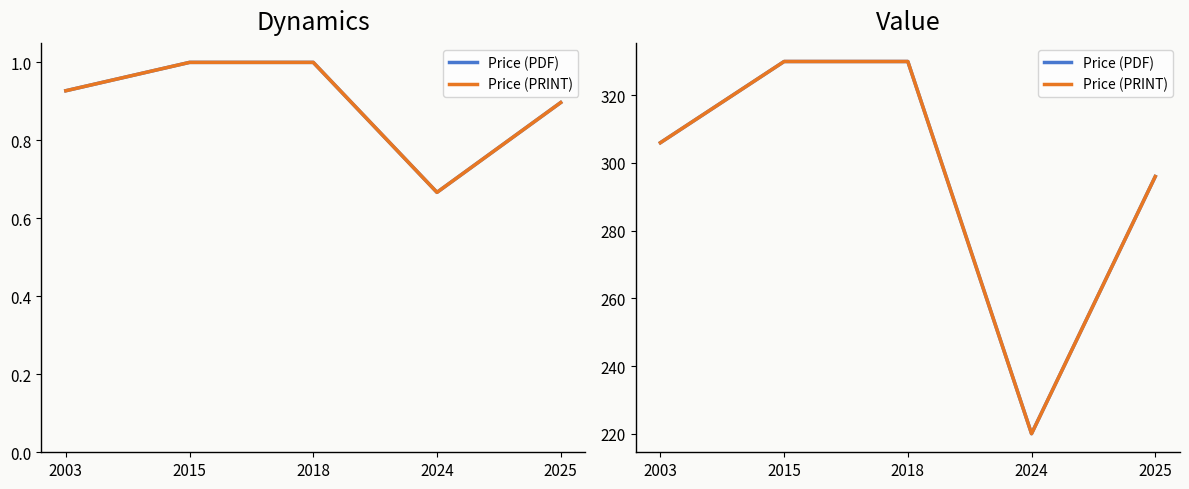

How many data points in Price (PRINT) are above 306?

2